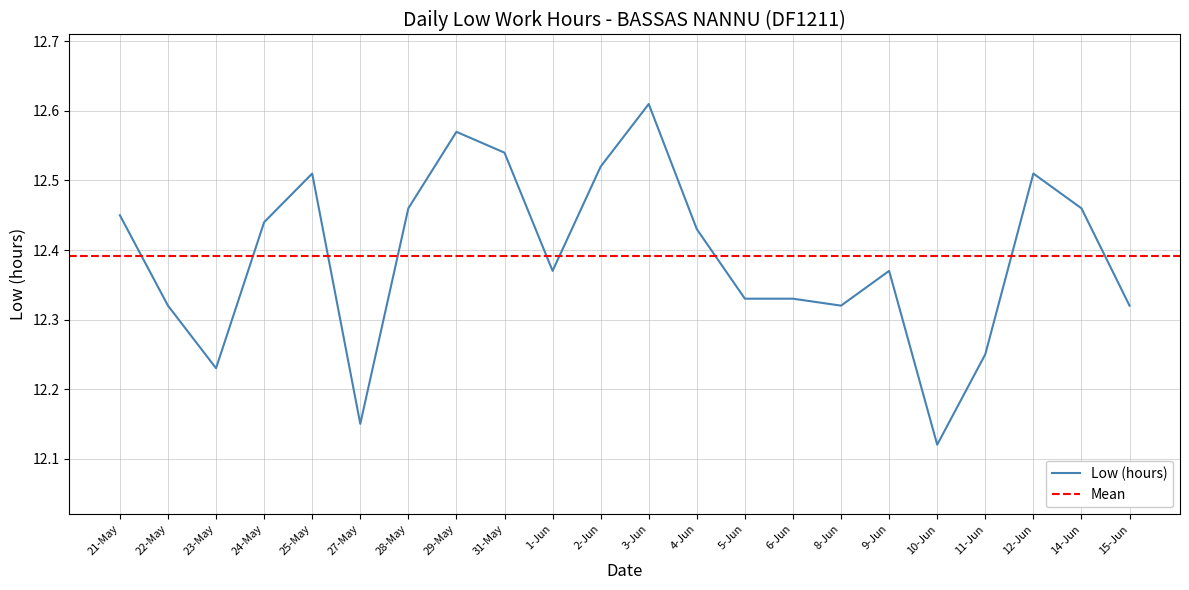

At which category does the chart reach its peak across all series?

3-Jun